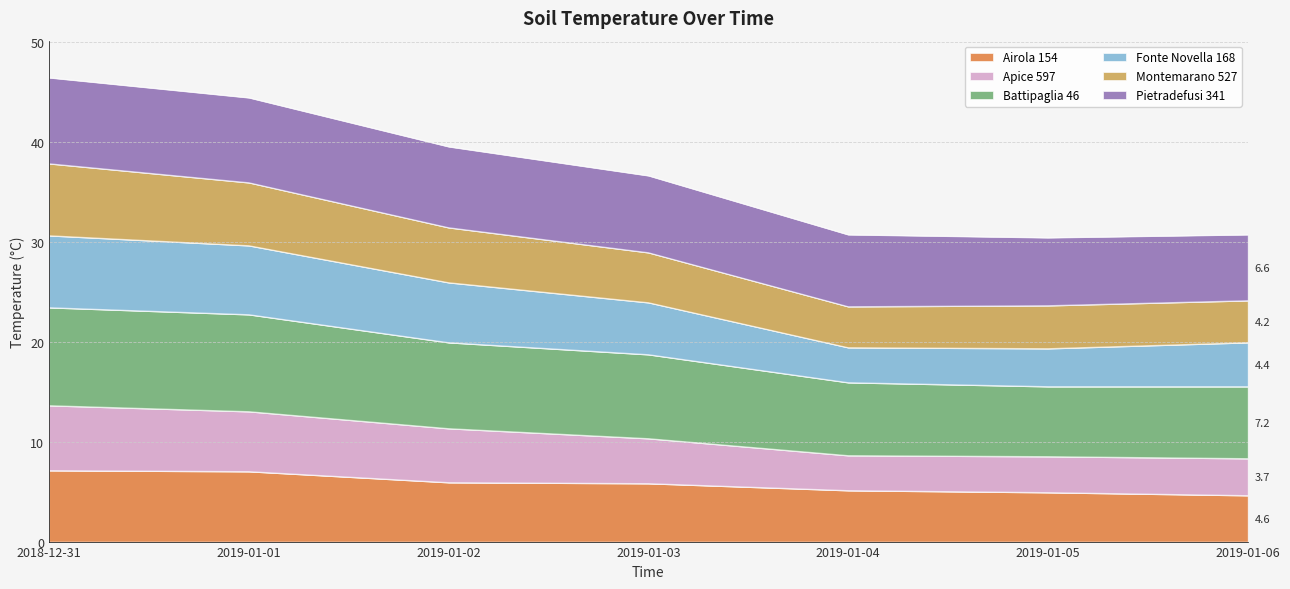

Does the chart have visible grid lines?

Yes